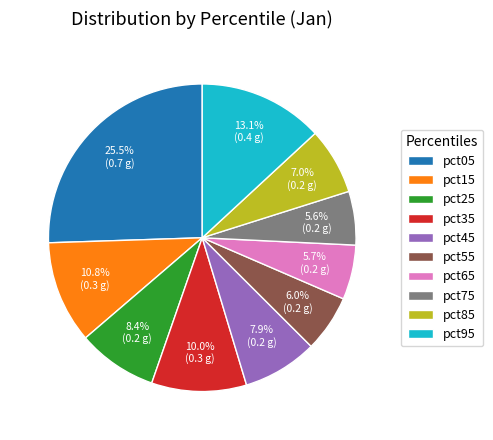

Does pct05 represent more than half of the total?

No